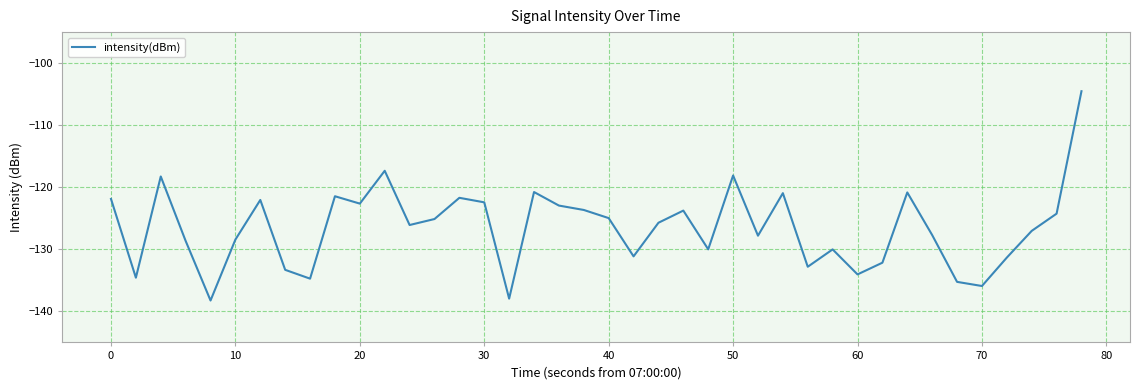

What is the minimum value shown in the chart?

-138.2